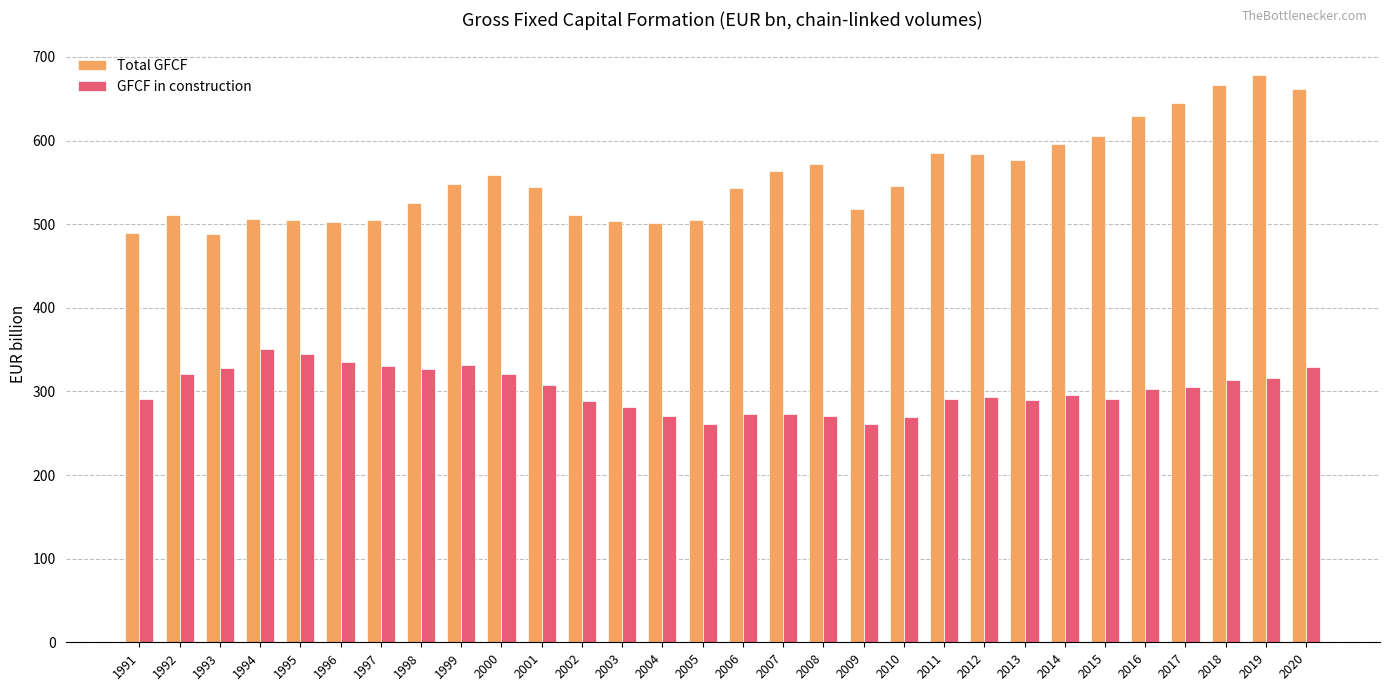

True or false: GFCF in construction has a value of 320.8 at 2000.

True